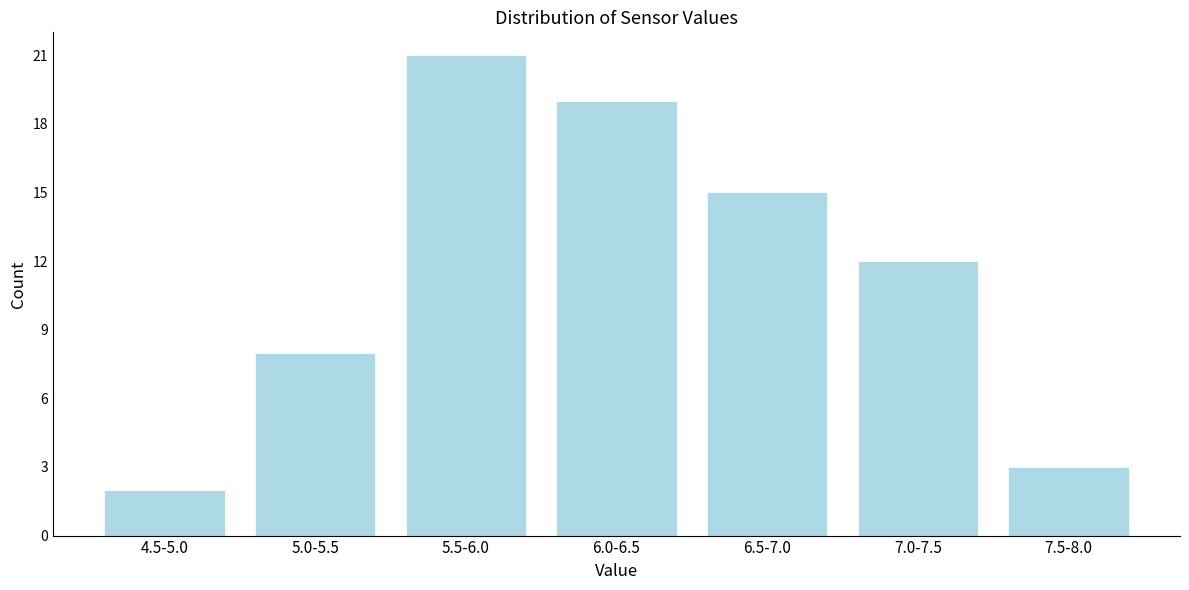

Reading left to right, transcribe all the data shown in this chart.

2	8	21	19	15	12	3